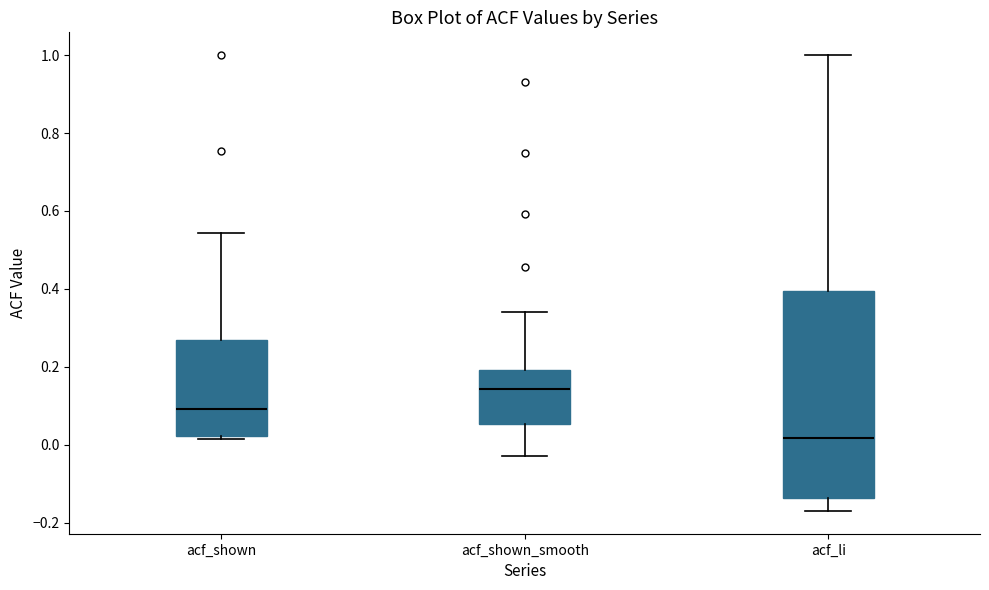

Which box has the lowest median line?

acf_li